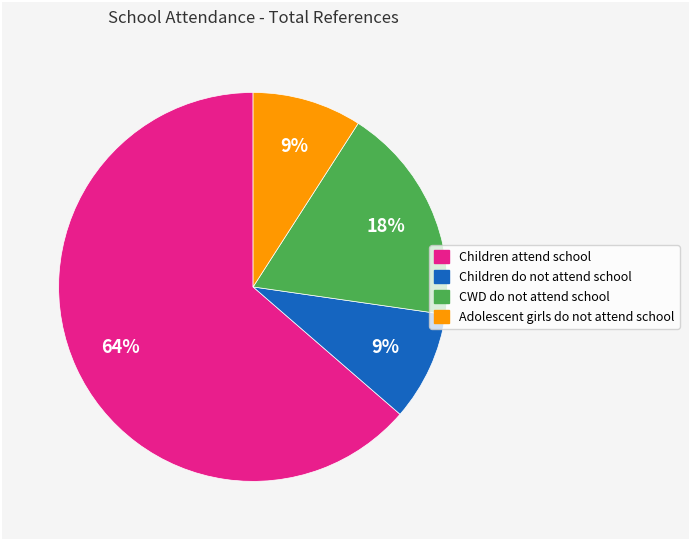

How many segments does this pie chart have?

4